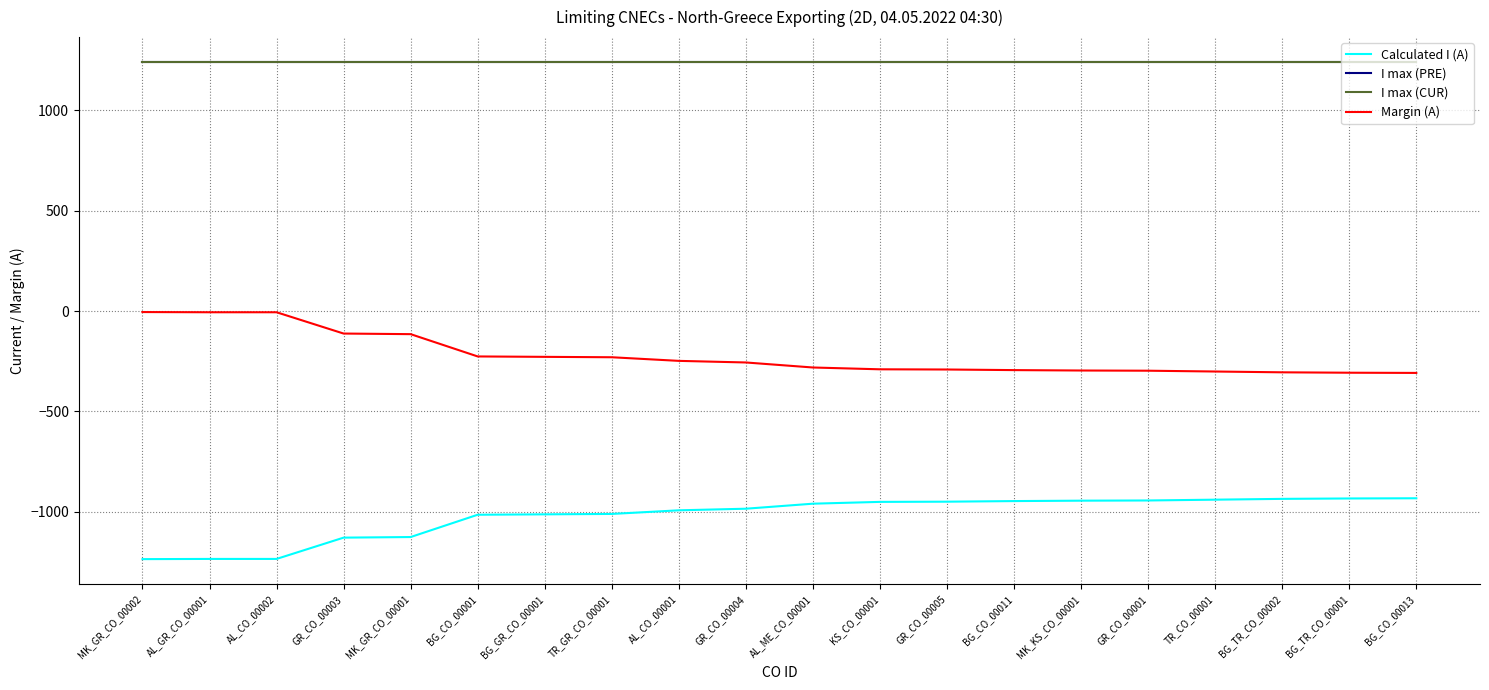

Is the value of I max (PRE) at AL_CO_00001 greater than the value of I max (CUR) at MK_GR_CO_00002?

No